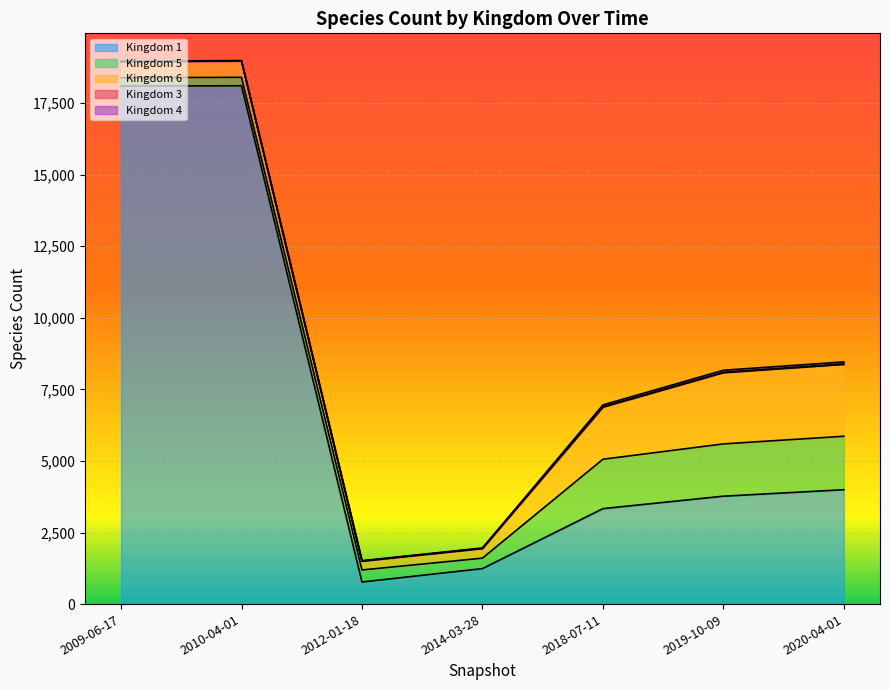

The 3 series shows 1 at 2018-07-11. True or false?

False